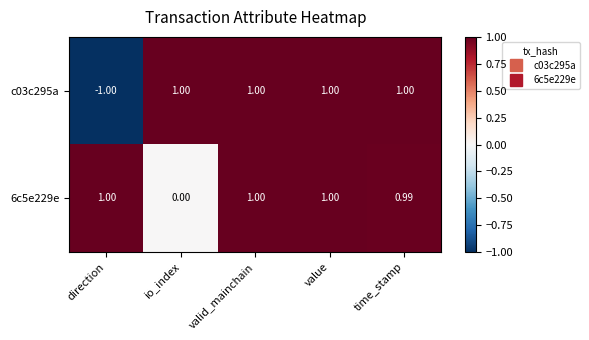

How many data points in c03c295a are less than 1?

1